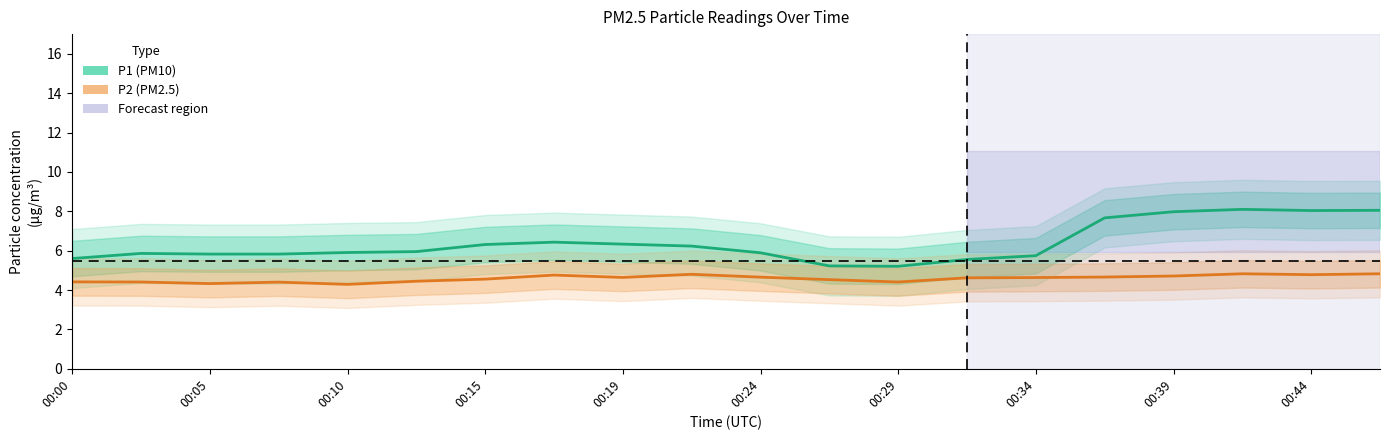

At how many categories does at least one series exceed 7?

5